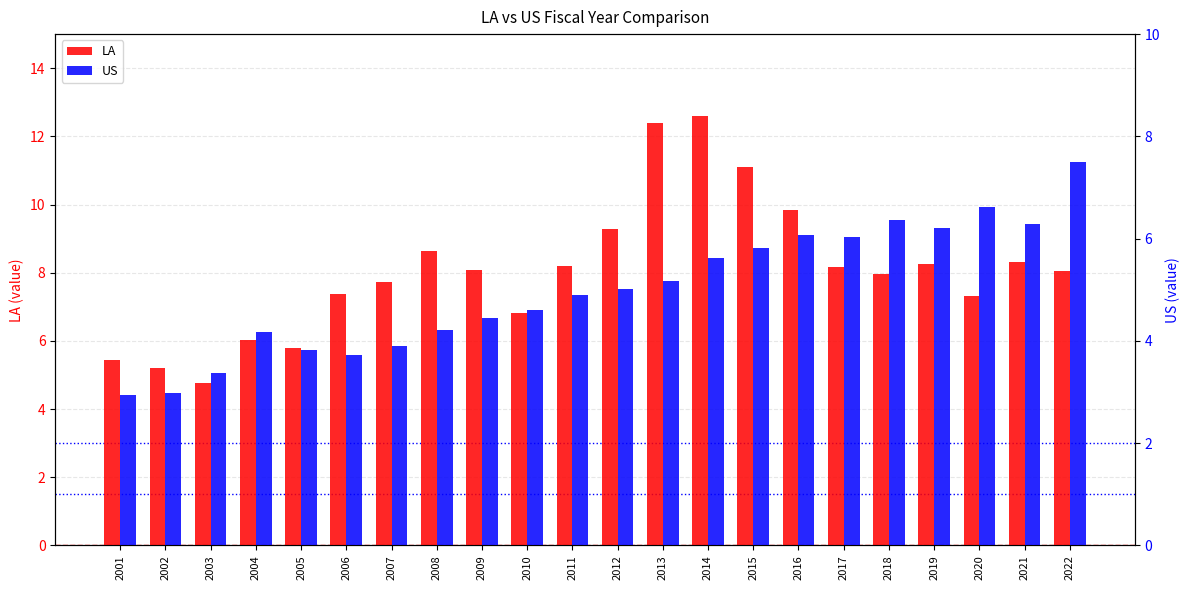

What is the value of the LA bar at the 16th from the left?

9.8